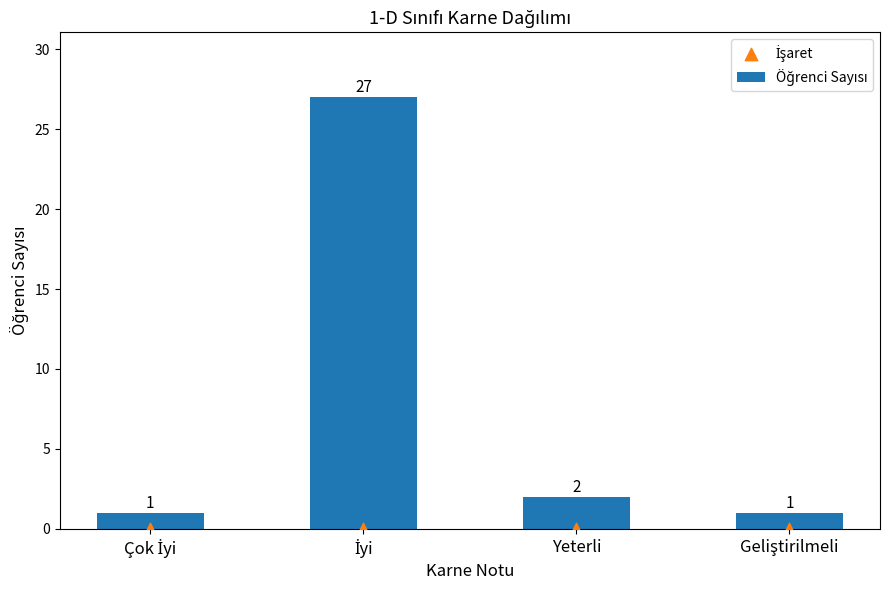

At which category is the sum across all series the highest?

İyi